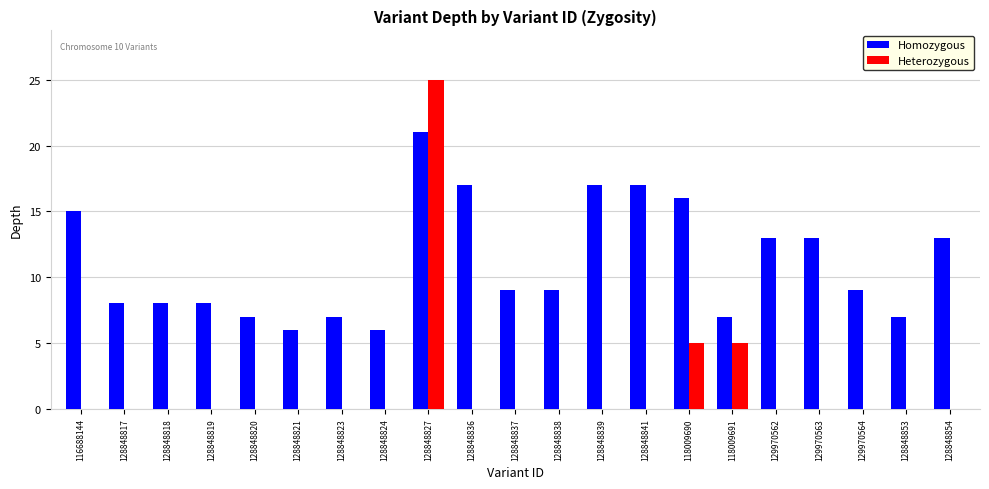

At which category does the chart reach its peak across all series?

128848827